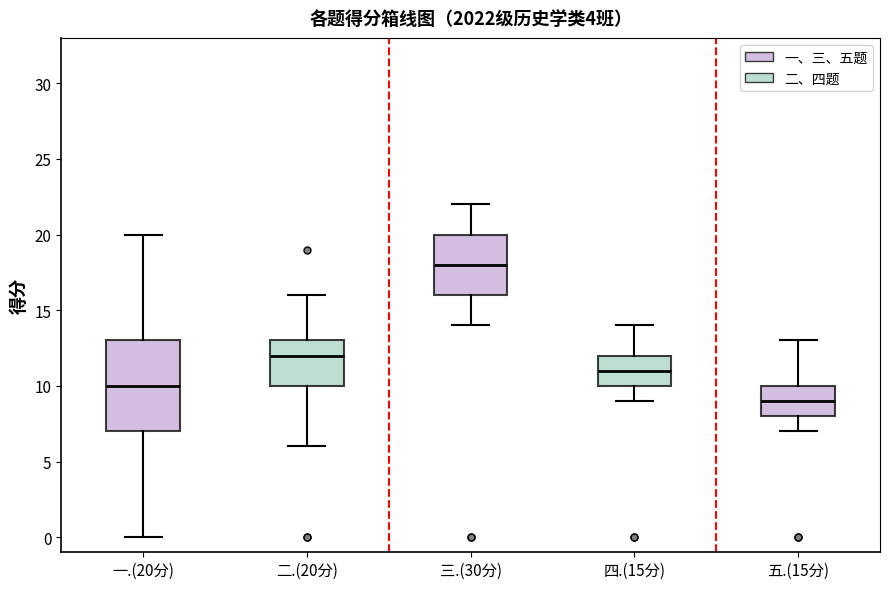

Reading left to right, read every box against the y-axis: the position of its median line, the range the box covers, and the ends of its whiskers. The values are not printed on the chart, so give them approximately, as read against the axis.

一.(20分): median 10, box 7 to 13, whiskers 0 to 20
二.(20分): median 12, box 10 to 13, whiskers 6 to 16
三.(30分): median 18, box 16 to 20, whiskers 14 to 22
四.(15分): median 11, box 10 to 12, whiskers 9 to 14
五.(15分): median 9, box 8 to 10, whiskers 7 to 13